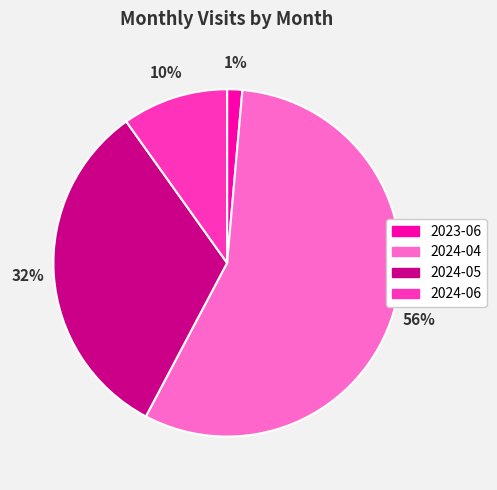

How many slices are in this pie chart?

4